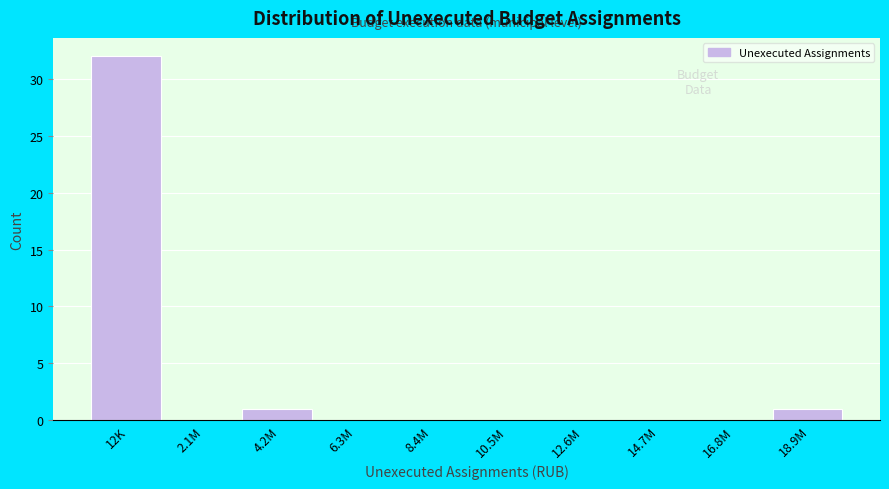

Reading left to right, extract all data points from this chart.

12K=32	2.1M=0	4.2M=1	6.3M=0	8.4M=0	10.5M=0	12.6M=0	14.7M=0	16.8M=0	18.9M=1